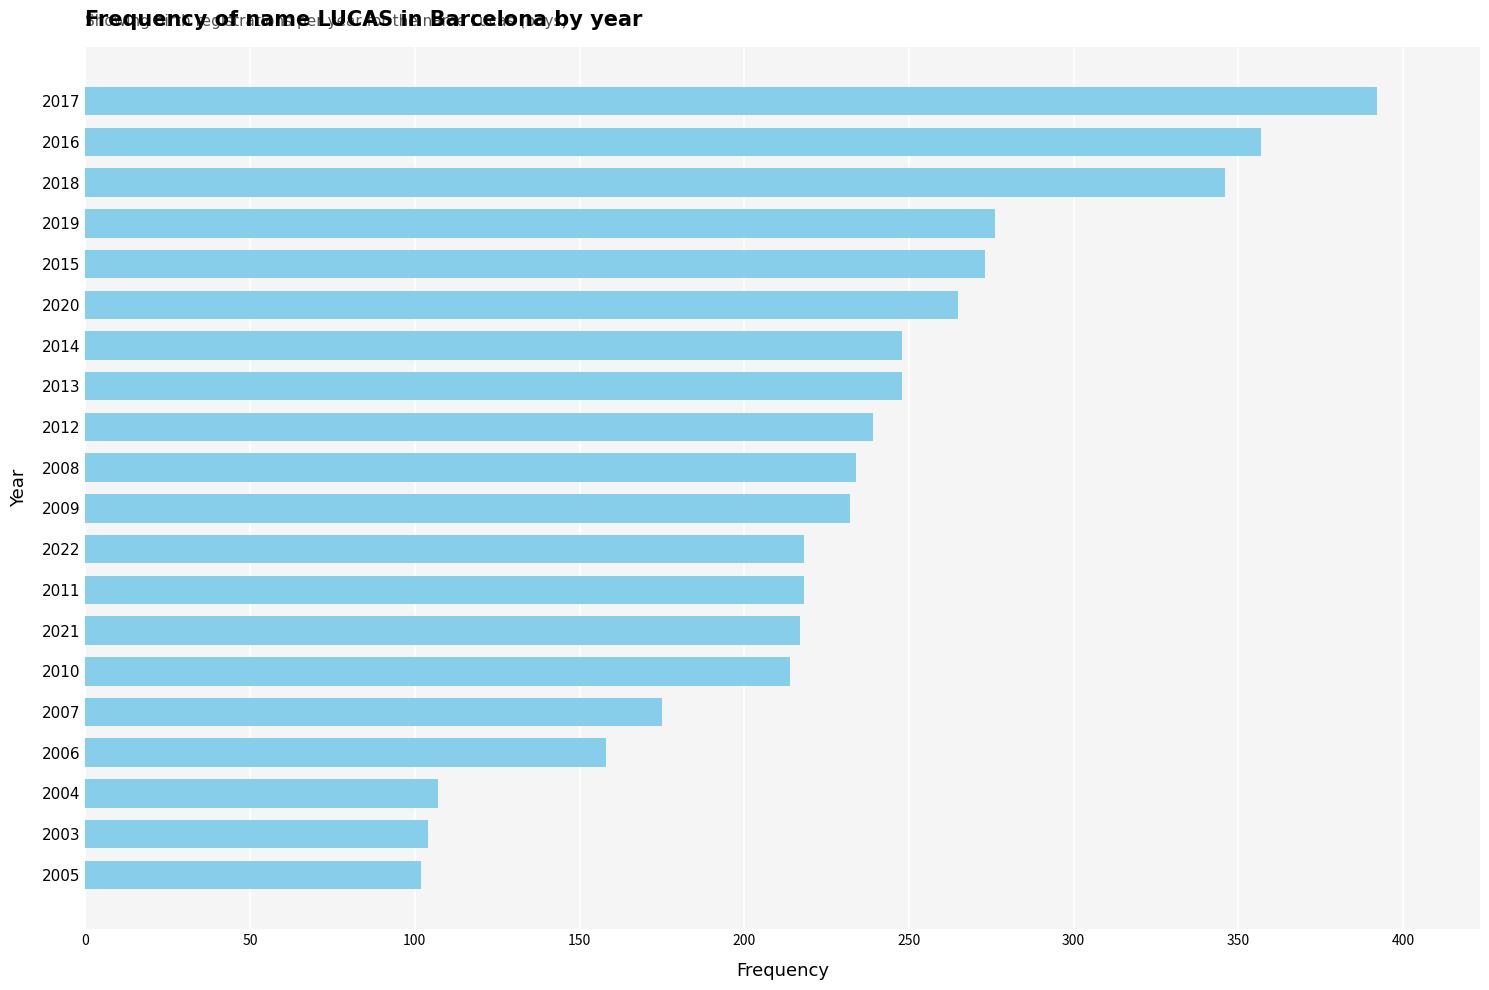

What is the change in value from 2014 to 2012?

-9